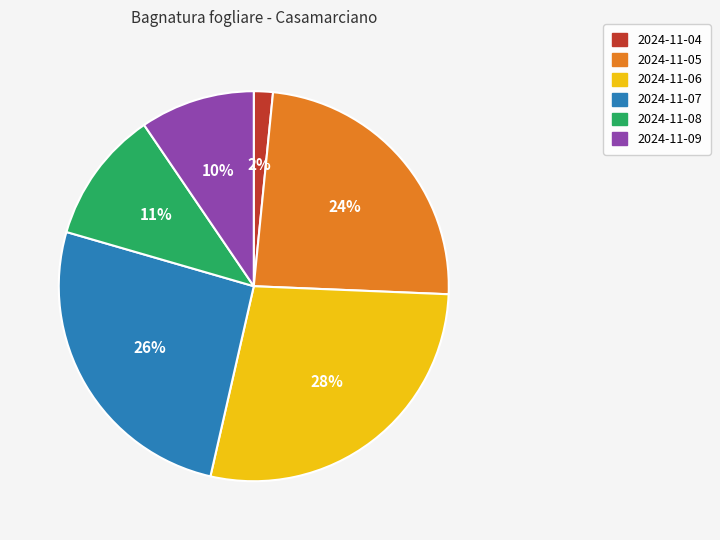

How many segments does this pie chart have?

6